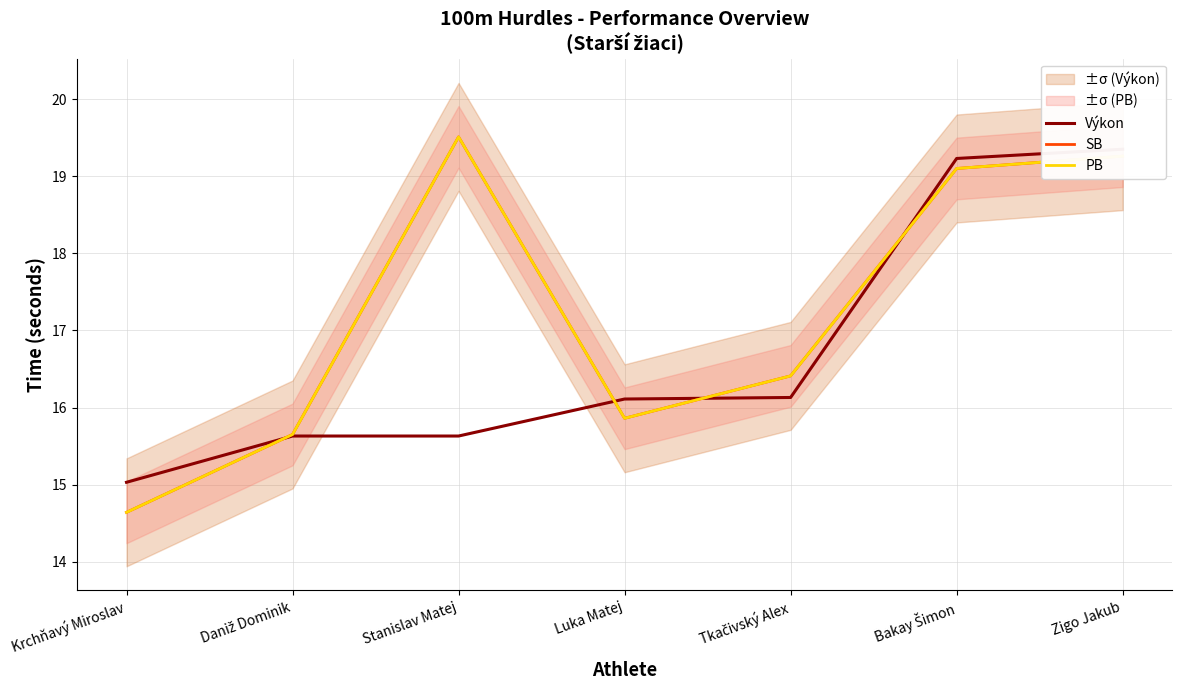

Rank the series by their maximum value, from lowest to highest.

Výkon, SB, PB